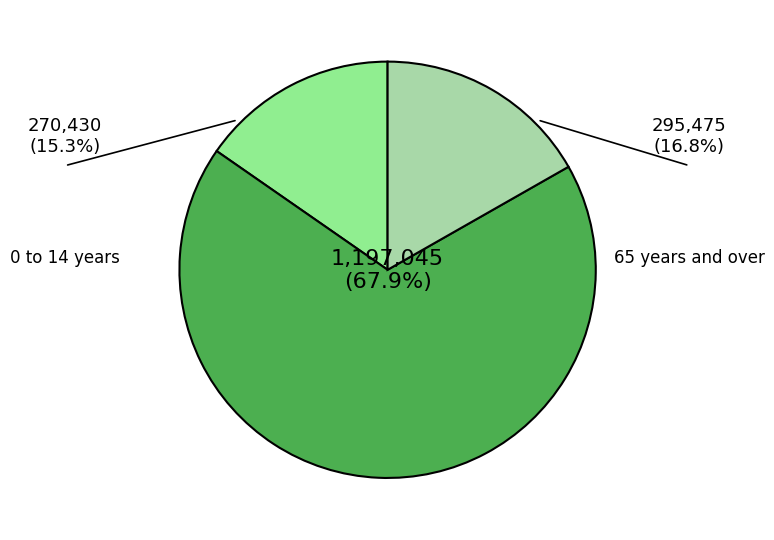

To the nearest percent, what is the difference between the largest and smallest slice percentages?

53%